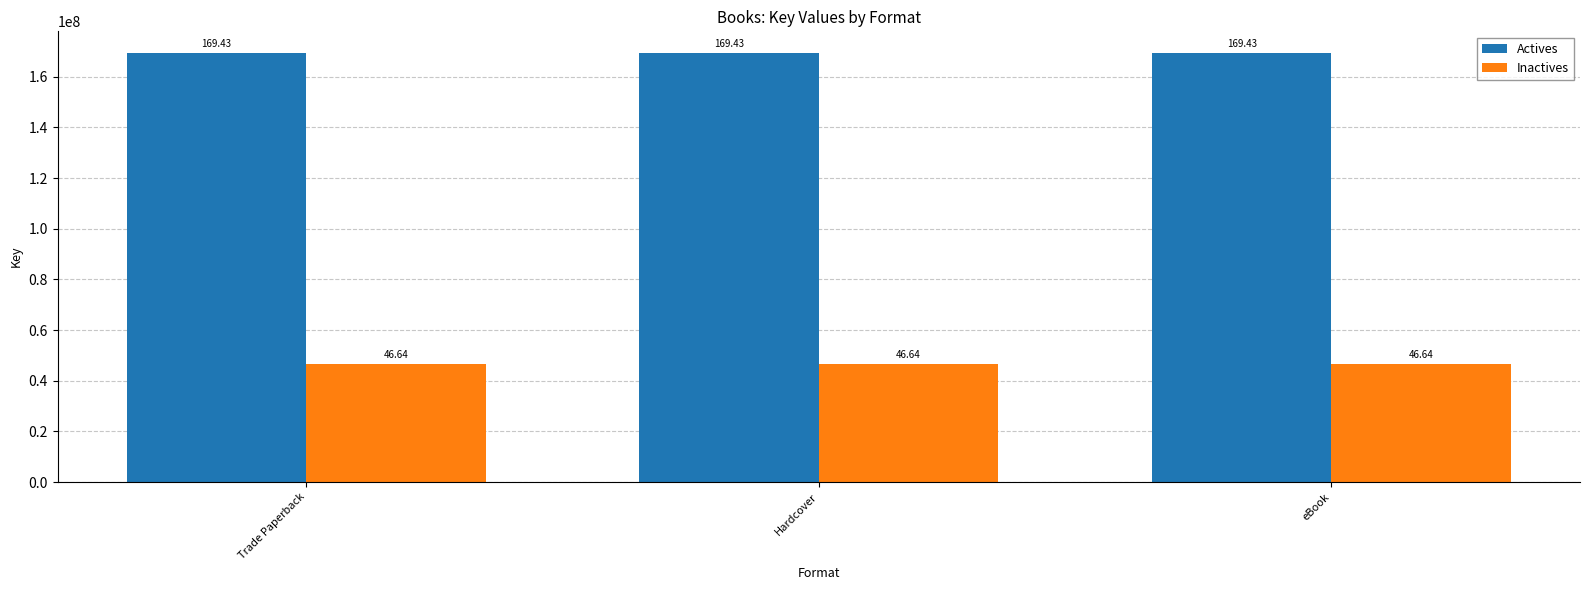

True or false: Actives has a value of 169430133 at Hardcover.

True